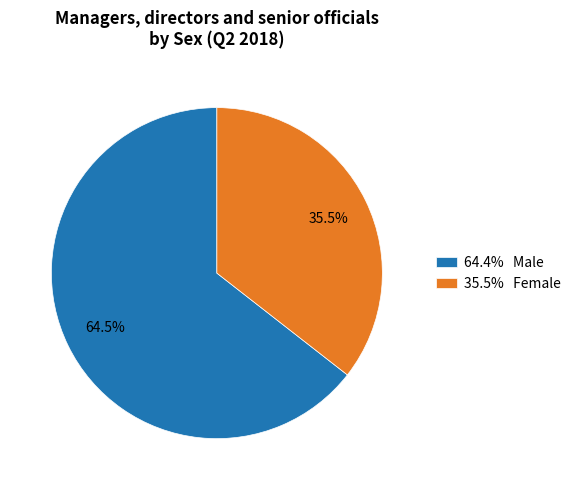

How many segments does this pie chart have?

2